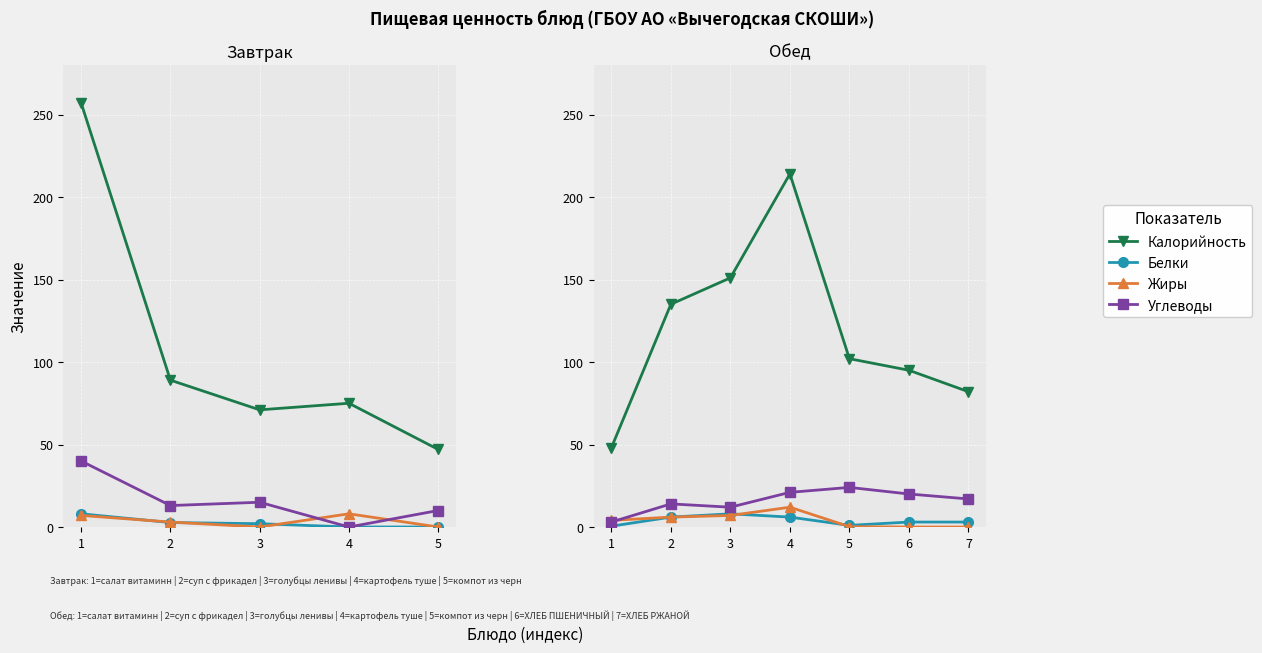

At which label does Углеводы reach its minimum?

1